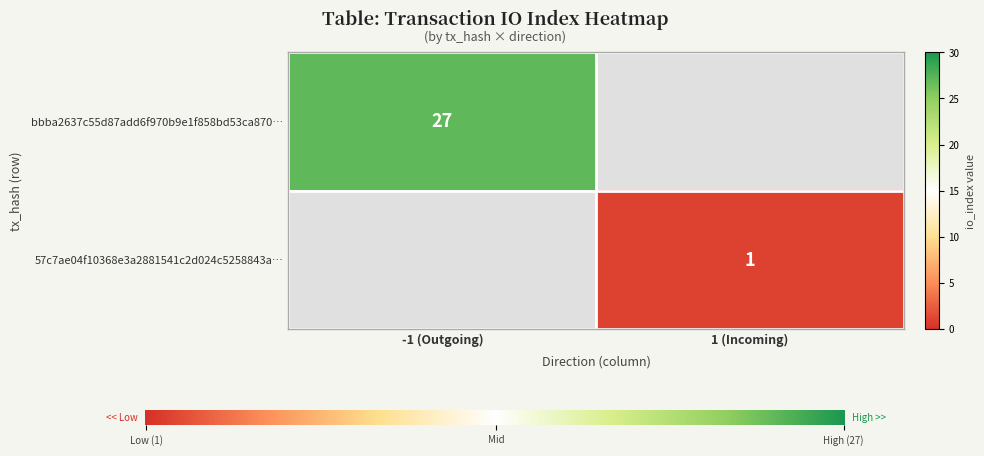

The value of bbba2637c55d87add6f970b9e1f858bd53ca870… at -1 (Outgoing) is 47. True or false?

False